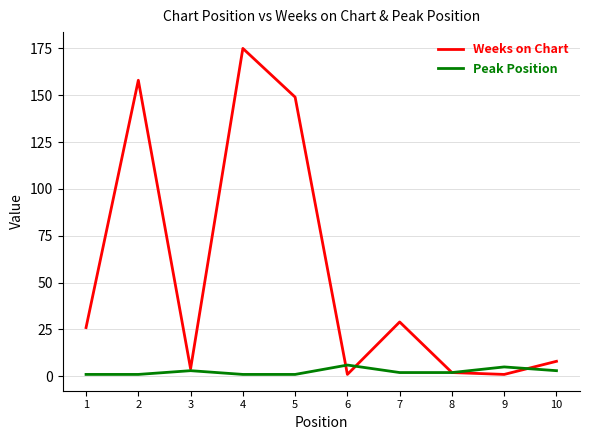

List the series in order of their peak value, highest first.

Weeks on Chart, Peak Position